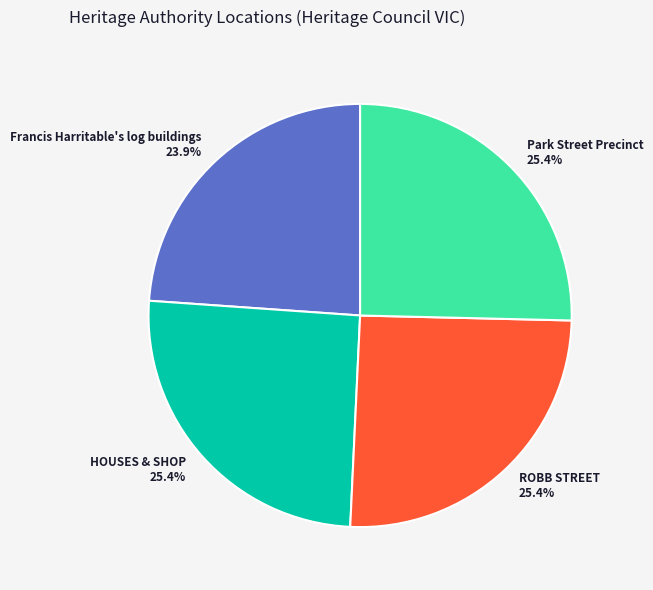

Between ROBB STREET 25.4% and Francis Harritable's log buildings 23.9%, which is larger?

ROBB STREET 25.4%